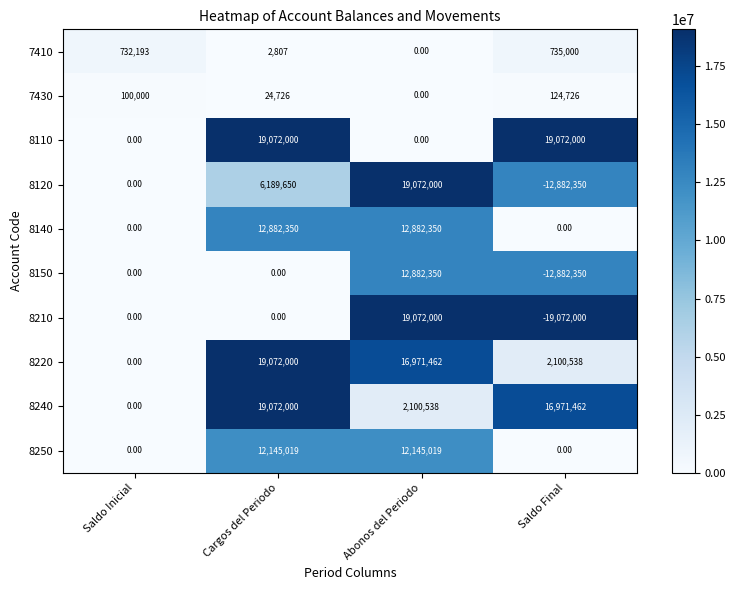

At how many categories does at least one series exceed 5530848?

3